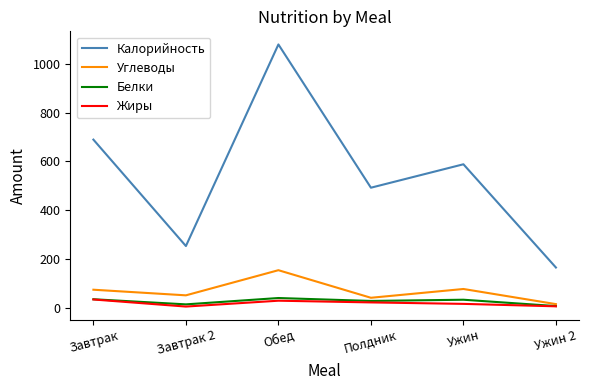

At how many categories does at least one series exceed 280?

4